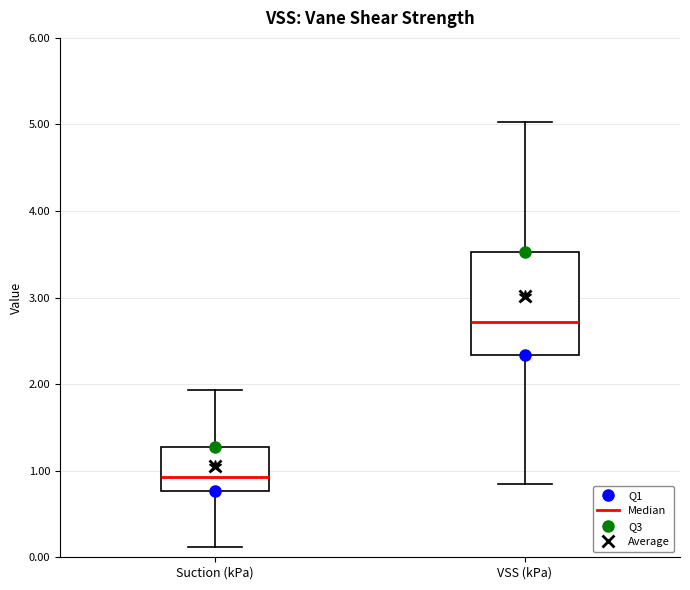

Reading left to right, read every box against the y-axis: the position of its median line, the range the box covers, and the ends of its whiskers. The values are not printed on the chart, so give them approximately, as read against the axis.

Suction (kPa): median 0.9, box 0.8 to 1.3, whiskers 0.1 to 1.9
VSS (kPa): median 2.7, box 2.3 to 3.5, whiskers 0.8 to 5.0